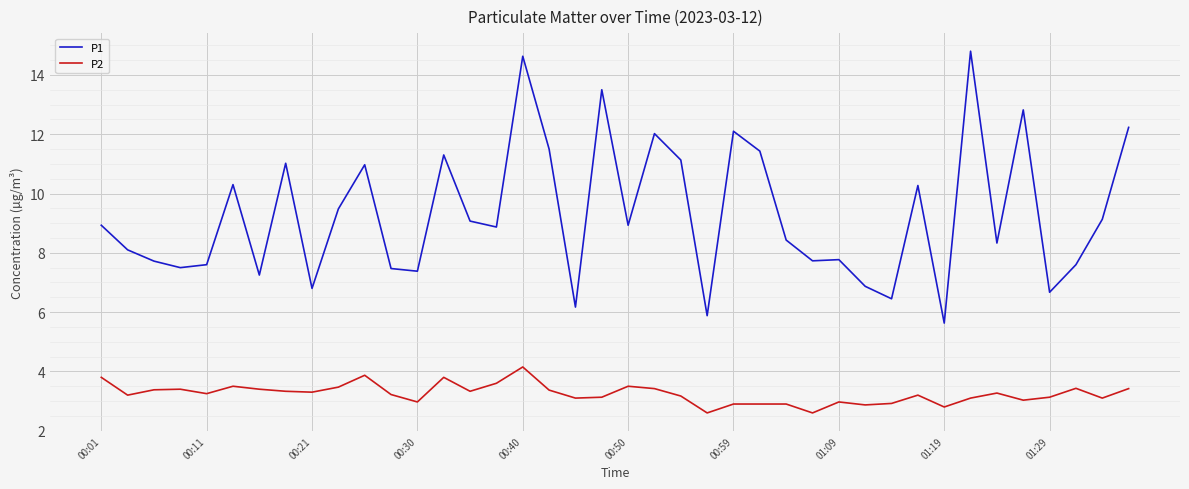

Rank the series by their average value, from highest to lowest.

P1, P2